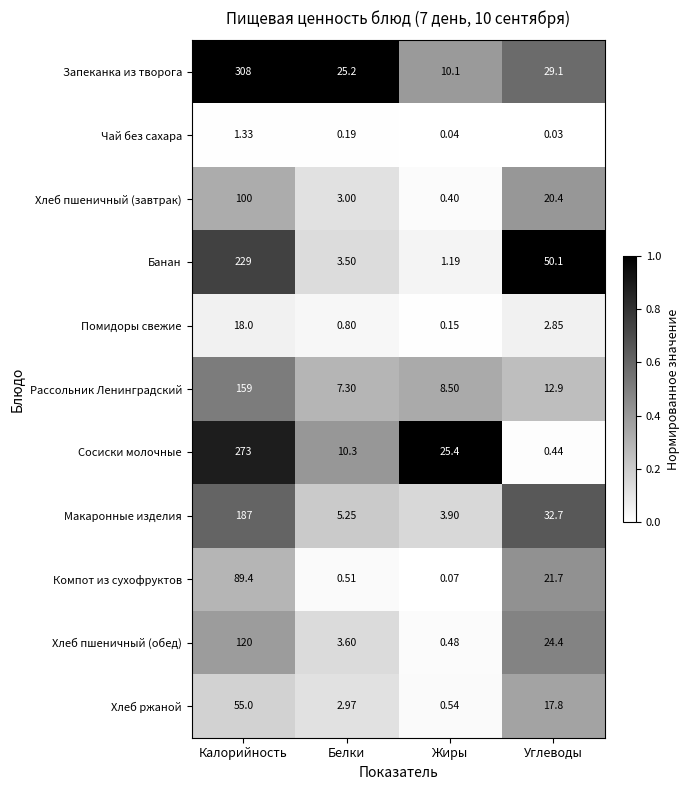

Rank the series by their maximum value, from highest to lowest.

Запеканка из творога, Сосиски молочные, Банан, Макаронные изделия, Рассольник Ленинградский, Хлеб пшеничный (обед), Хлеб пшеничный (завтрак), Компот из сухофруктов, Хлеб ржаной, Помидоры свежие, Чай без сахара